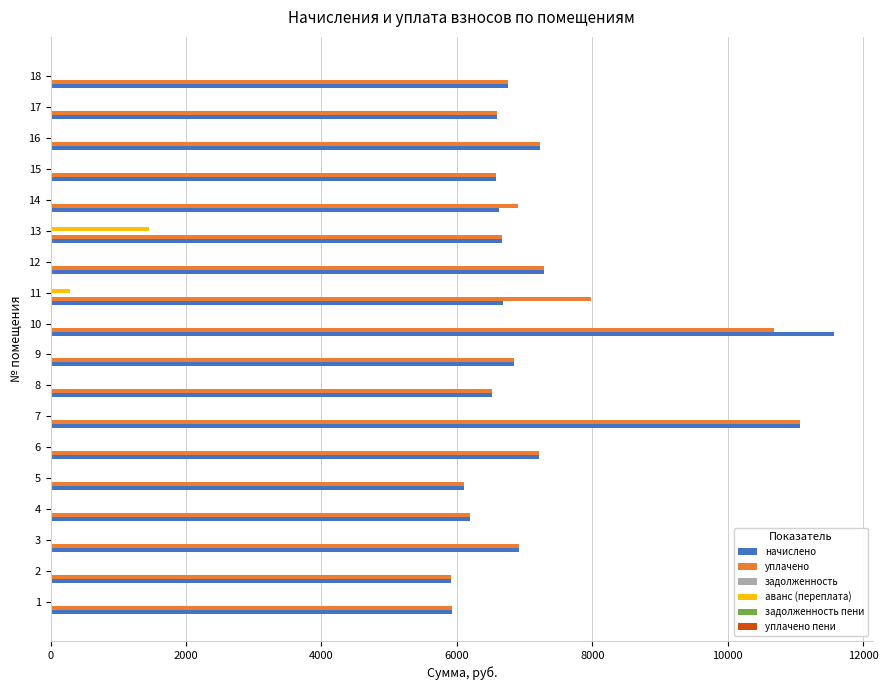

The value of начислено at 6 is 1705.6. True or false?

False